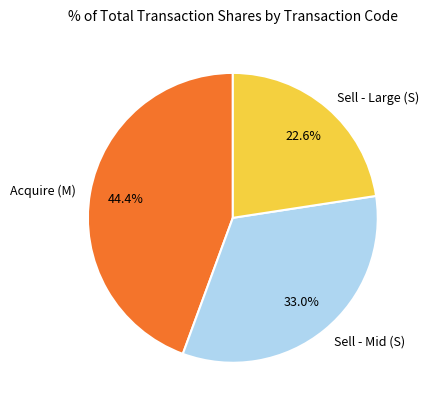

How many segments does this pie chart have?

3